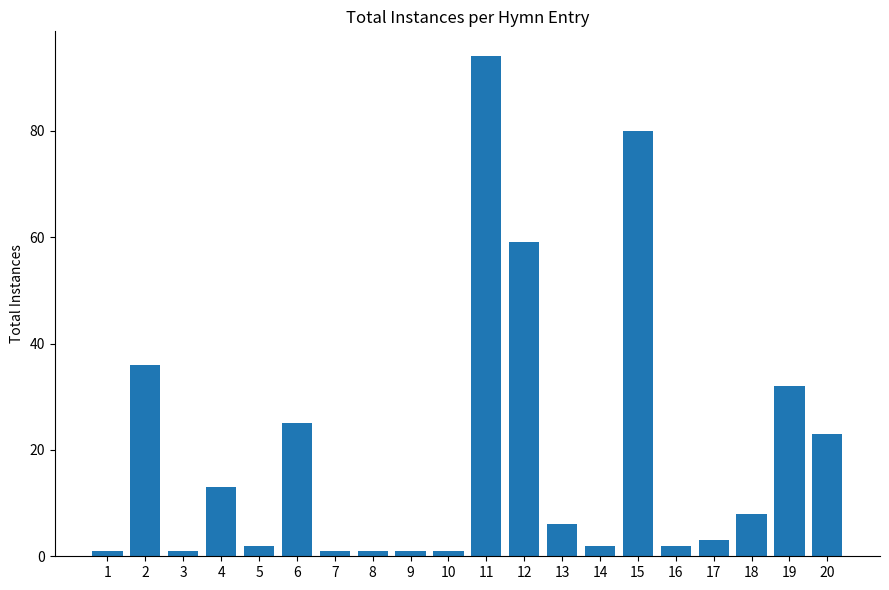

Does the chart contain any negative values?

No